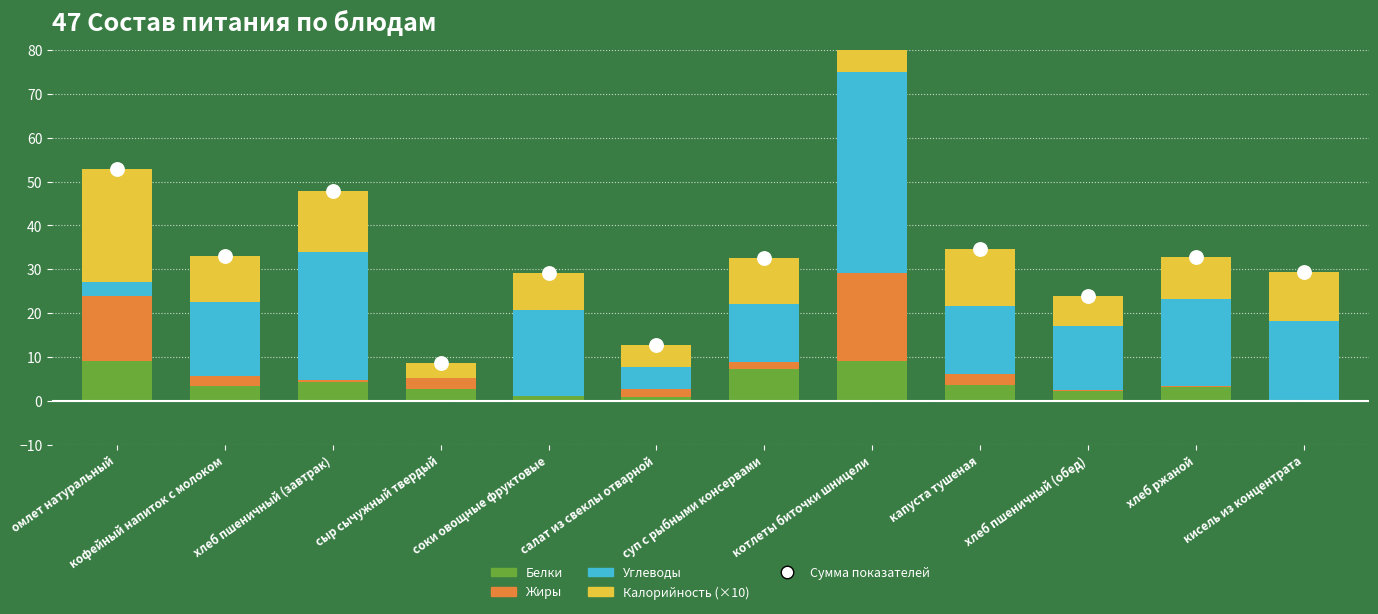

At which category is the sum across all series the highest?

котлеты биточки шницели